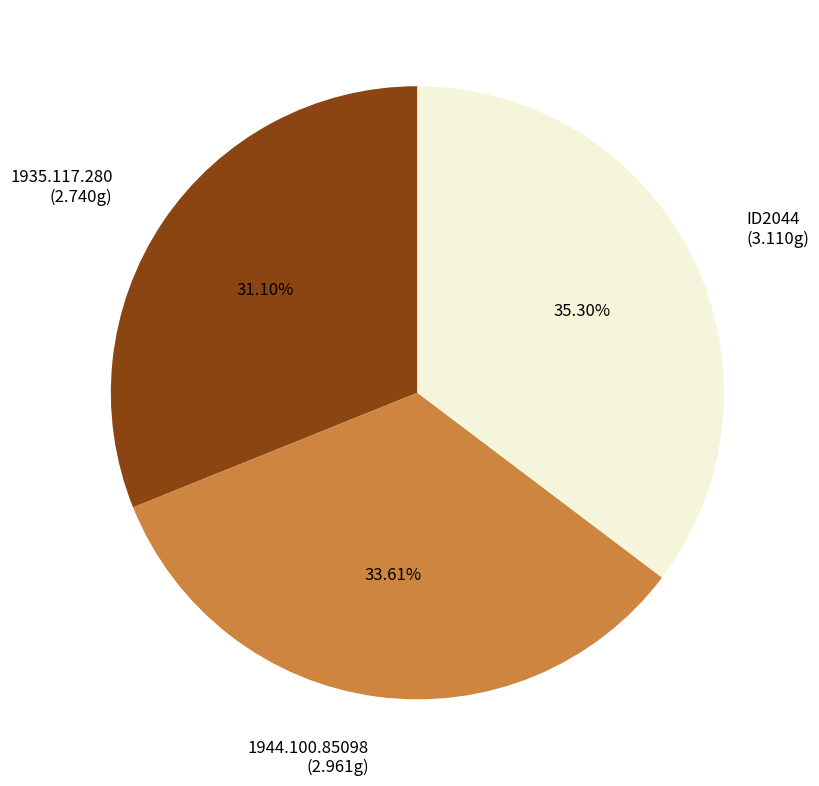

Is there a majority slice in this chart?

No